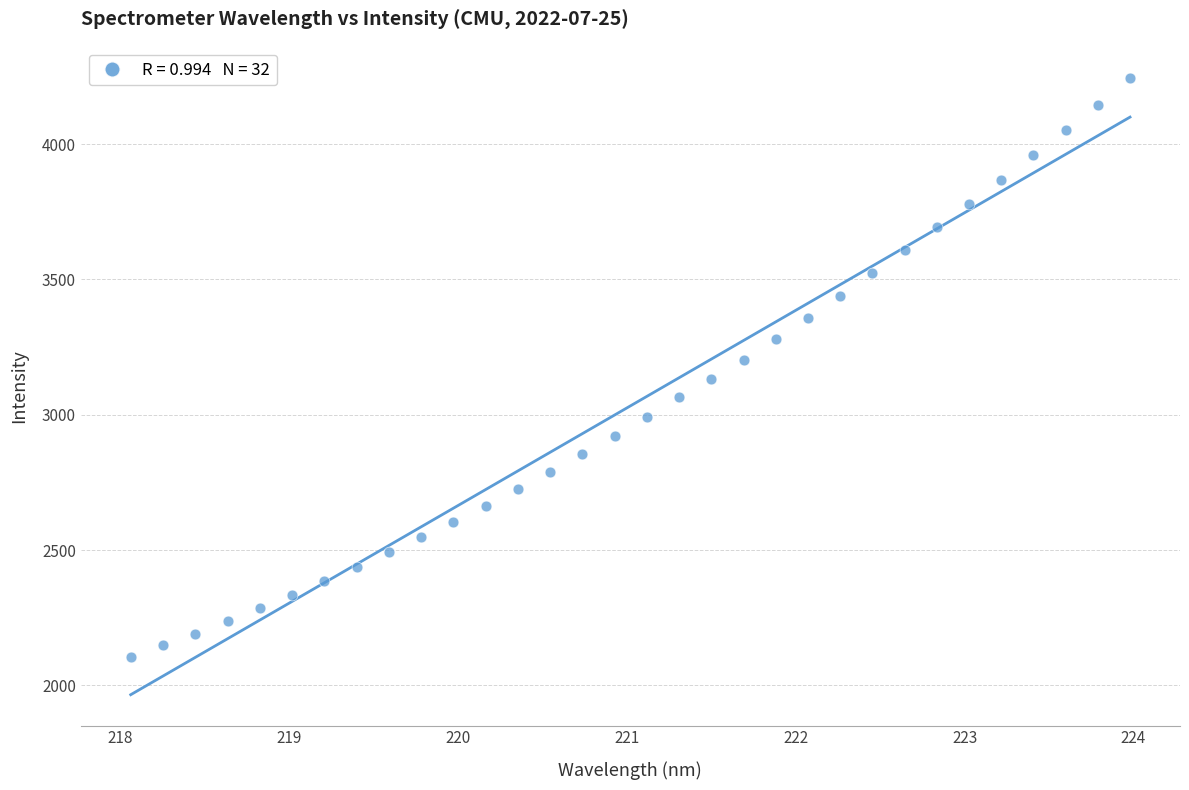

What is the range of X values (max minus min)?

5.9